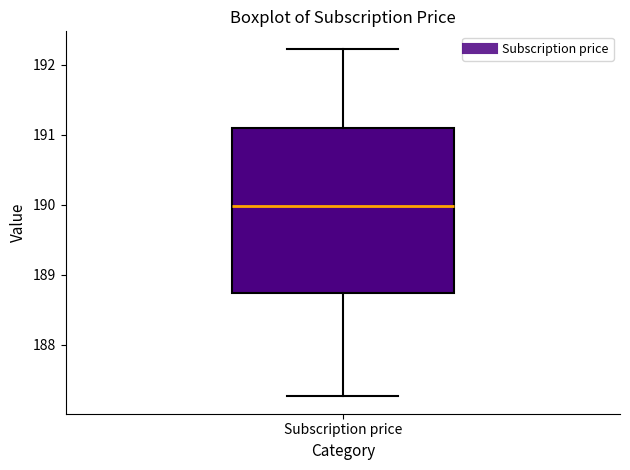

Transcribe this box plot: give where the median line is, the range the box spans, and where the two whiskers end, as read against the y-axis. The values are not printed on the chart, so give them approximately, as read against the axis.

median 190.0, box 188.7 to 191.1, whiskers 187.3 to 192.2